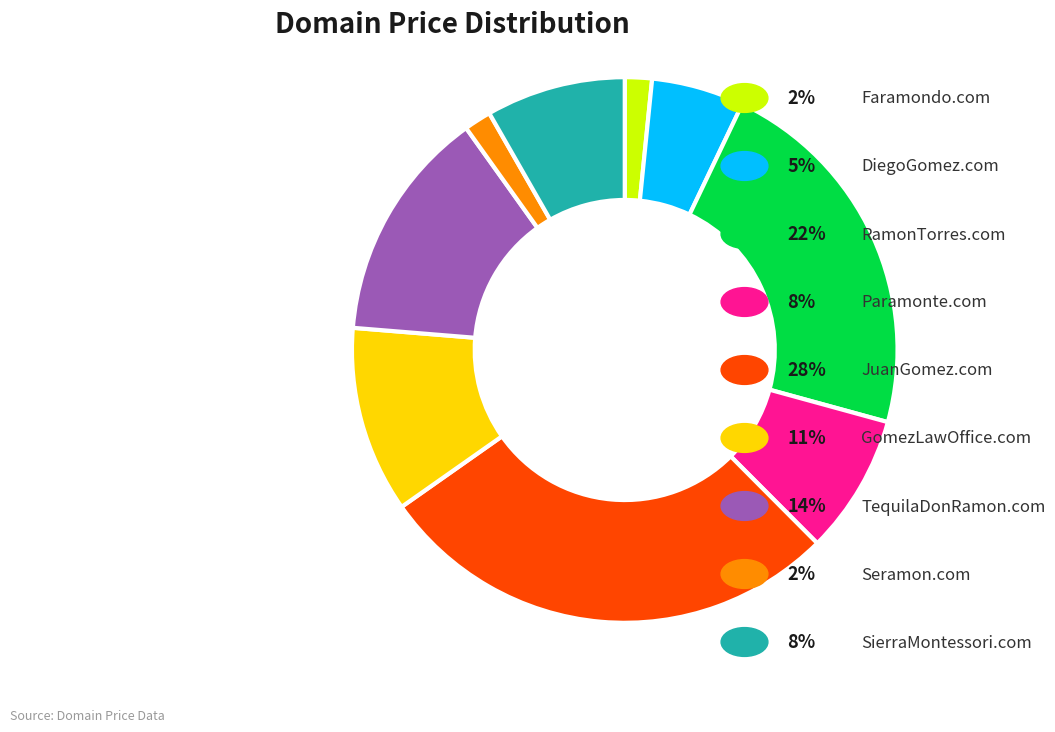

Is there any slice that represents more than half of the pie?

No